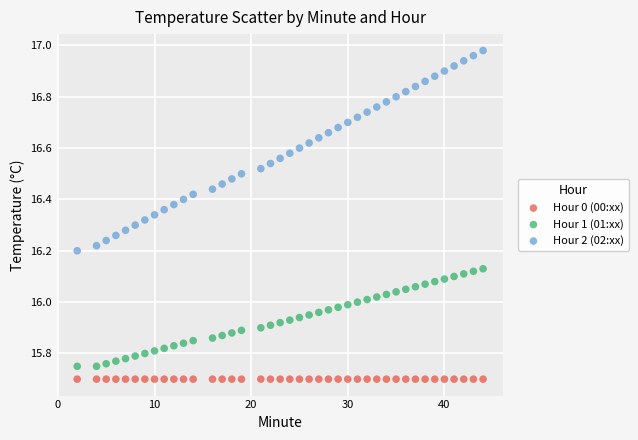

Which series contains the highest Y value?

Hour 2 (02:xx)